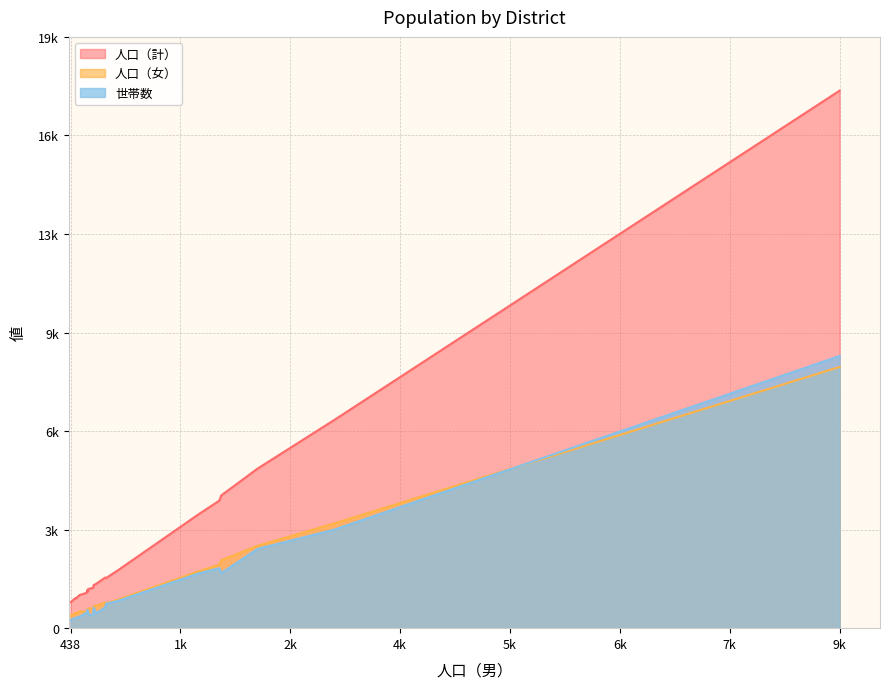

What are all the series names shown in the legend?

人口（計）, 人口（女）, 世帯数